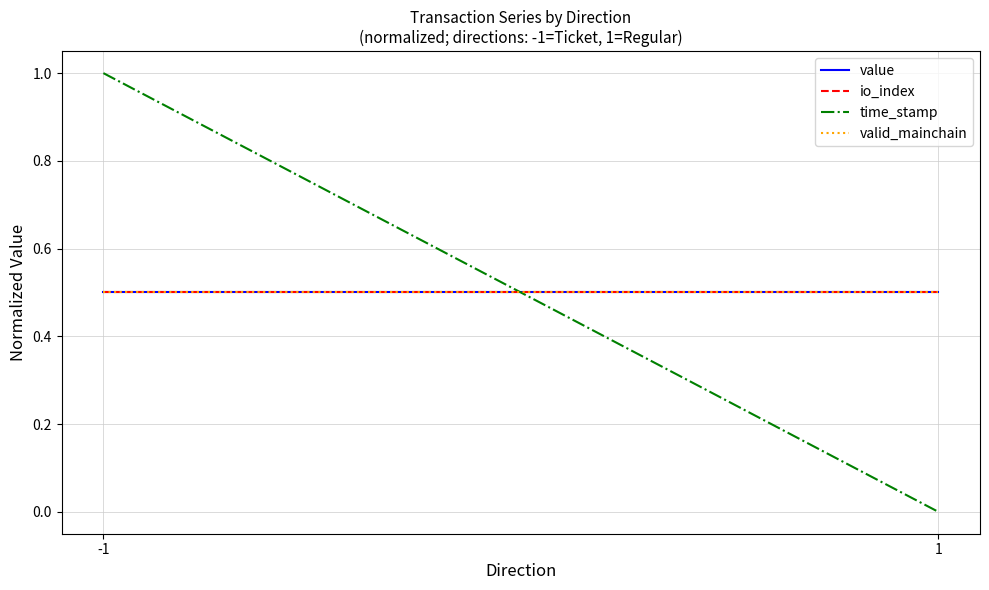

List the series in order of their peak value, lowest first.

value, io_index, valid_mainchain, time_stamp